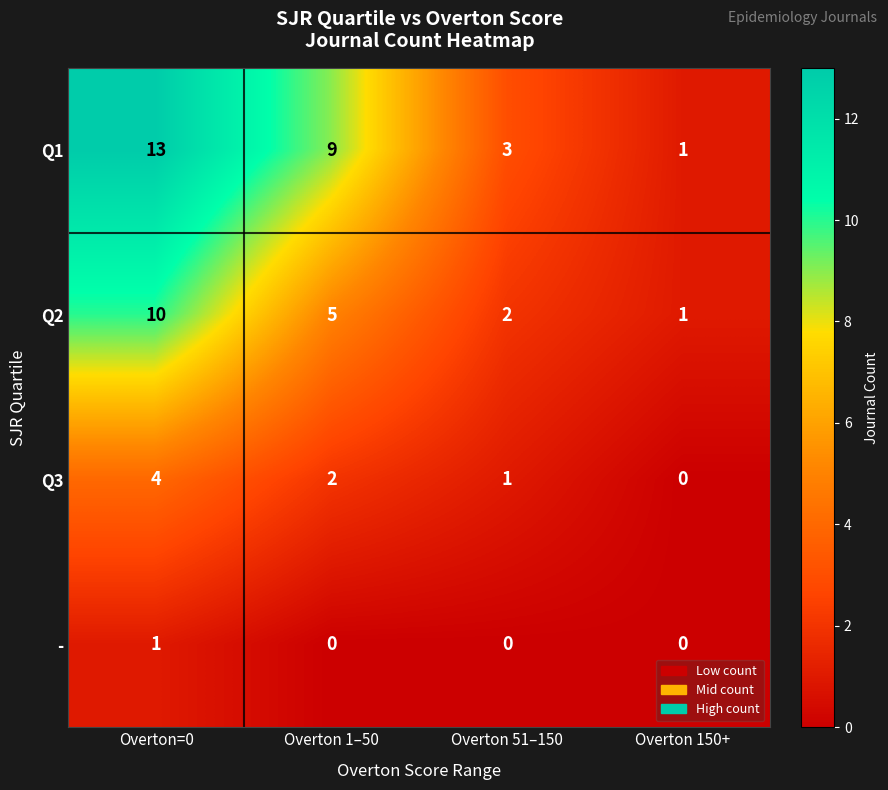

How many series are shown in this chart?

4